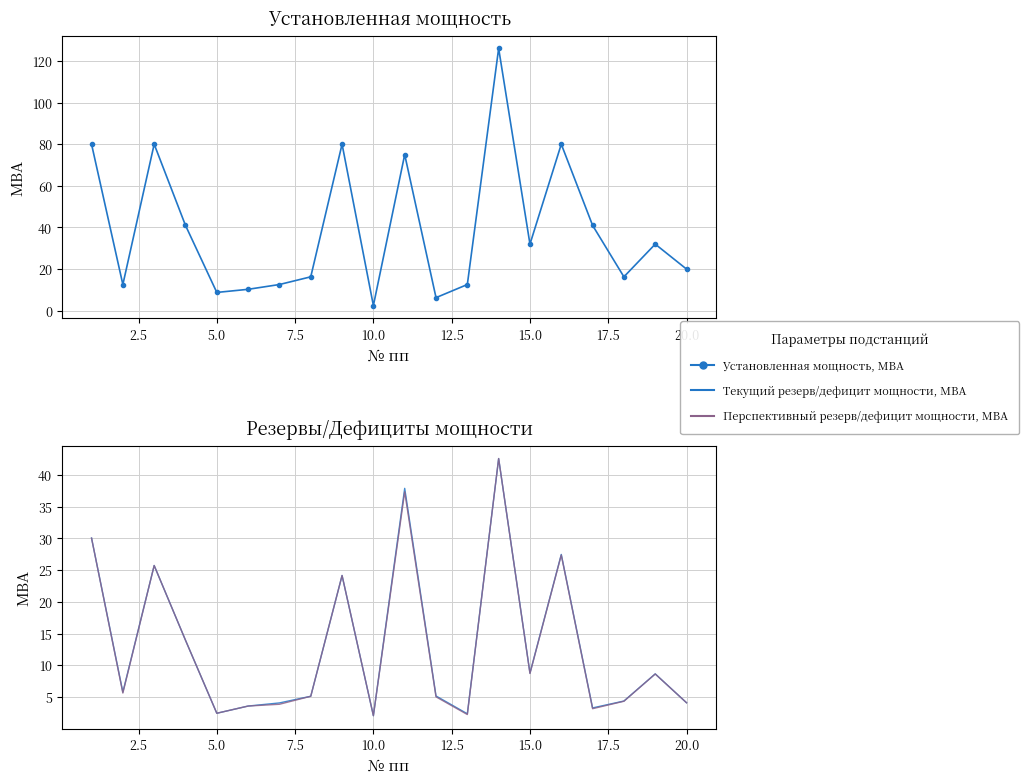

What is the value of the Установленная мощность, МВА point at the 6th from the left?

10.3